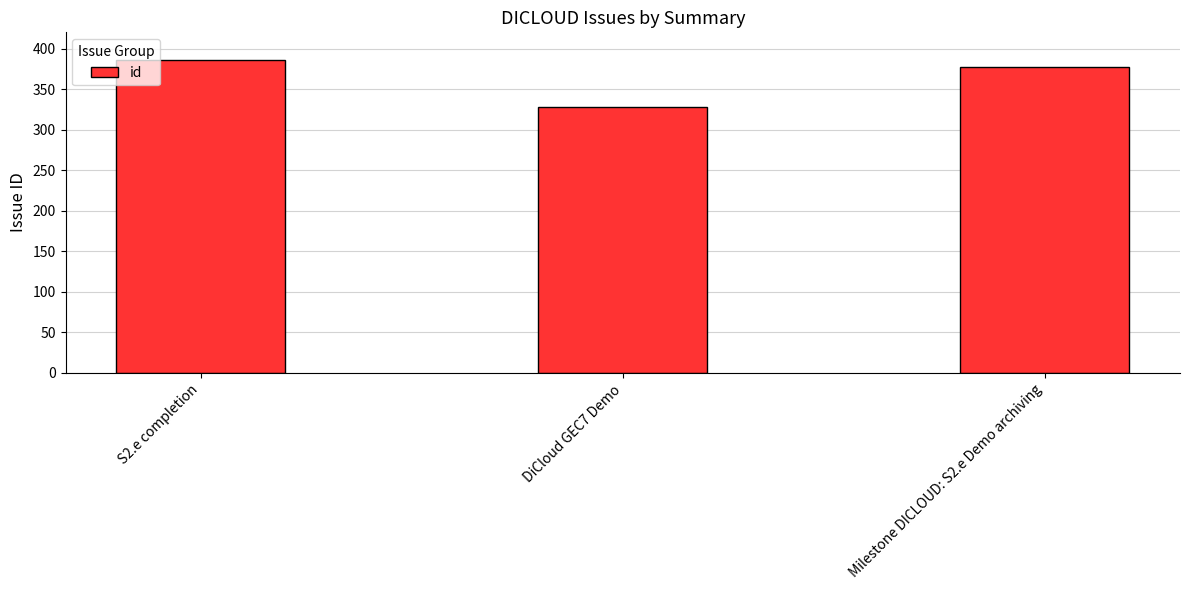

What is the change in value from S2.e completion to DiCloud GEC7 Demo?

-58